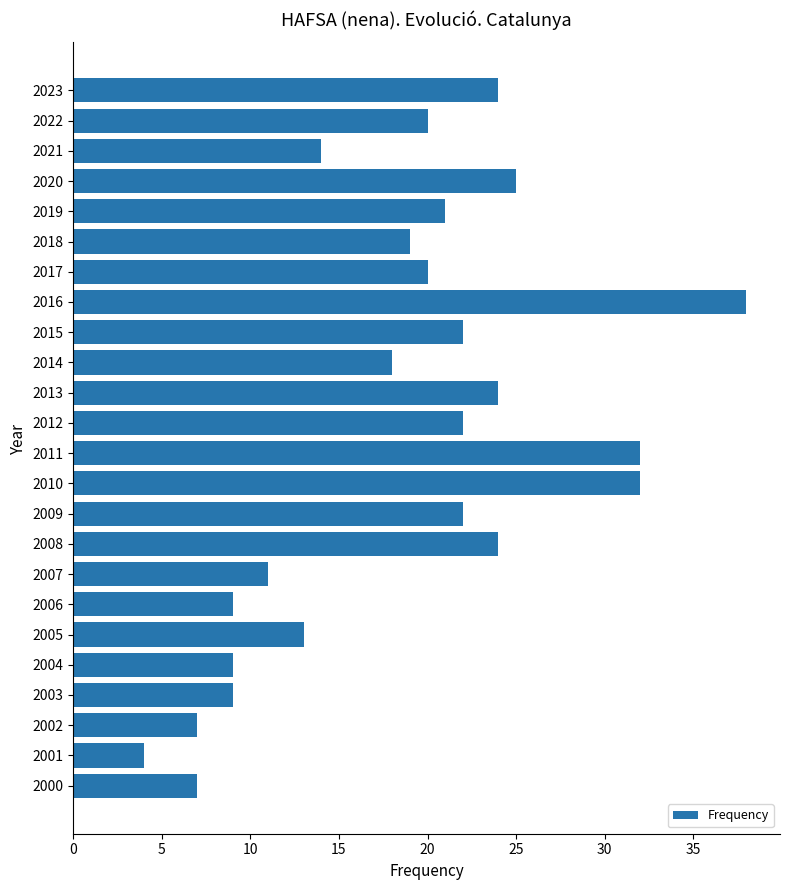

Reading top to bottom, extract all data points from this chart.

2023=24	2022=20	2021=14	2020=25	2019=21	2018=19	2017=20	2016=38	2015=22	2014=18	2013=24	2012=22	2011=32	2010=32	2009=22	2008=24	2007=11	2006=9	2005=13	2004=9	2003=9	2002=7	2001=4	2000=7